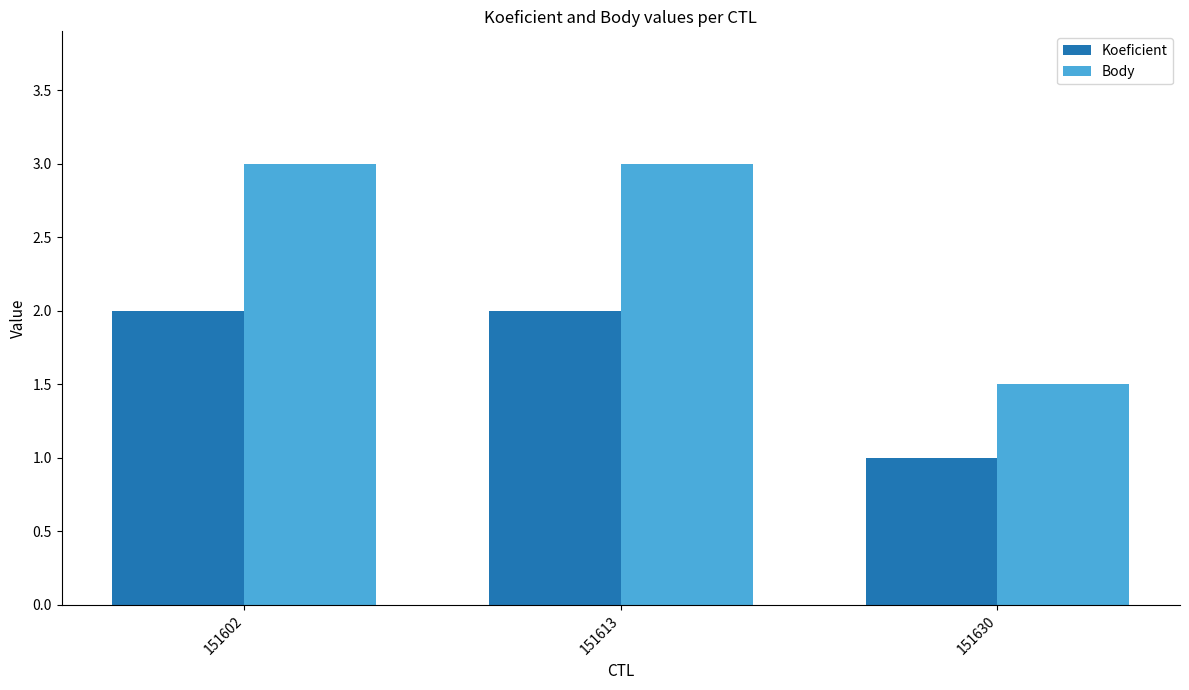

List the series in order of their overall mean, lowest first.

Koeficient, Body